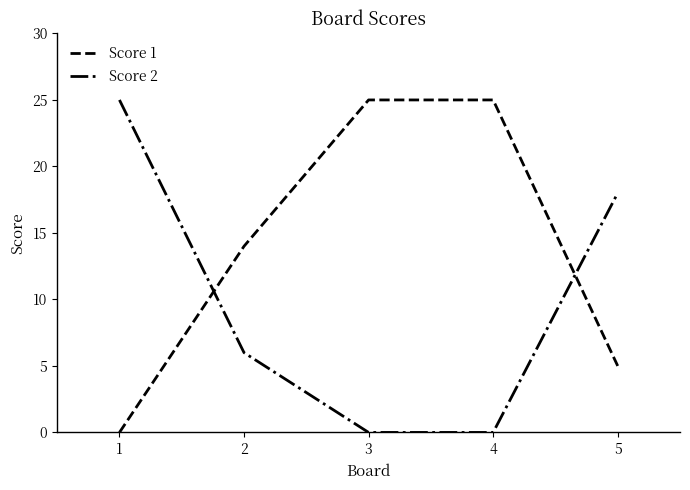

Which category has the highest value in the Score 2 series?

1